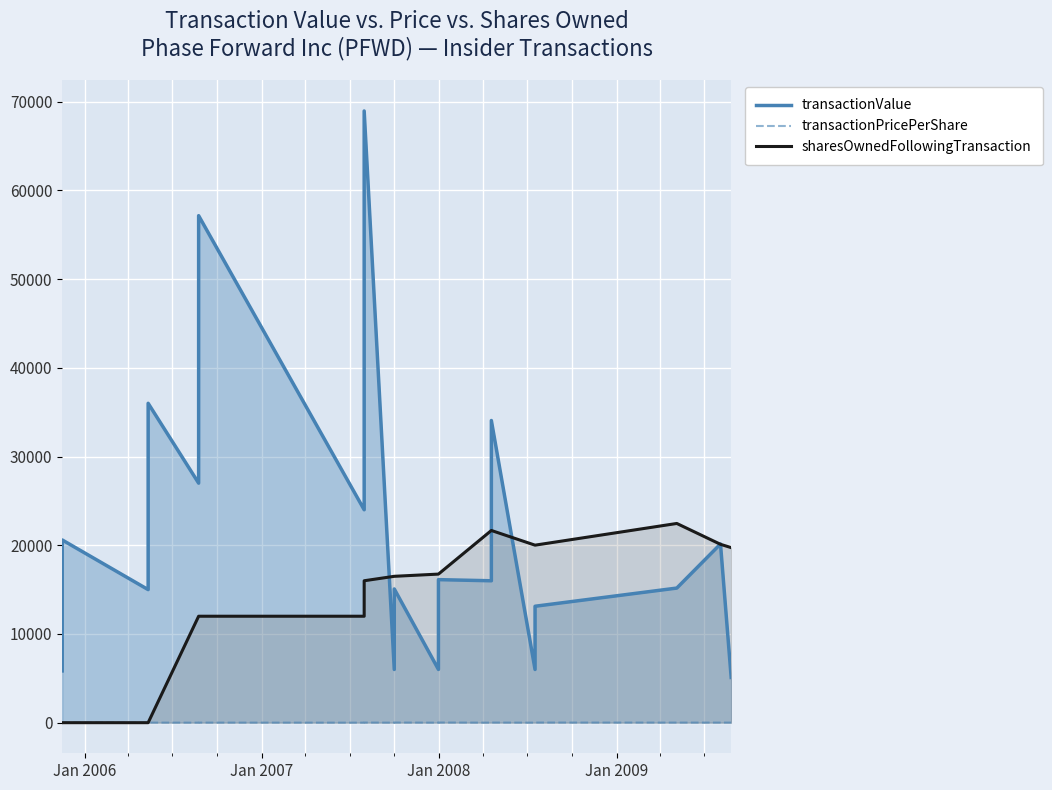

How many data points in transactionValue are less than 15996?

9